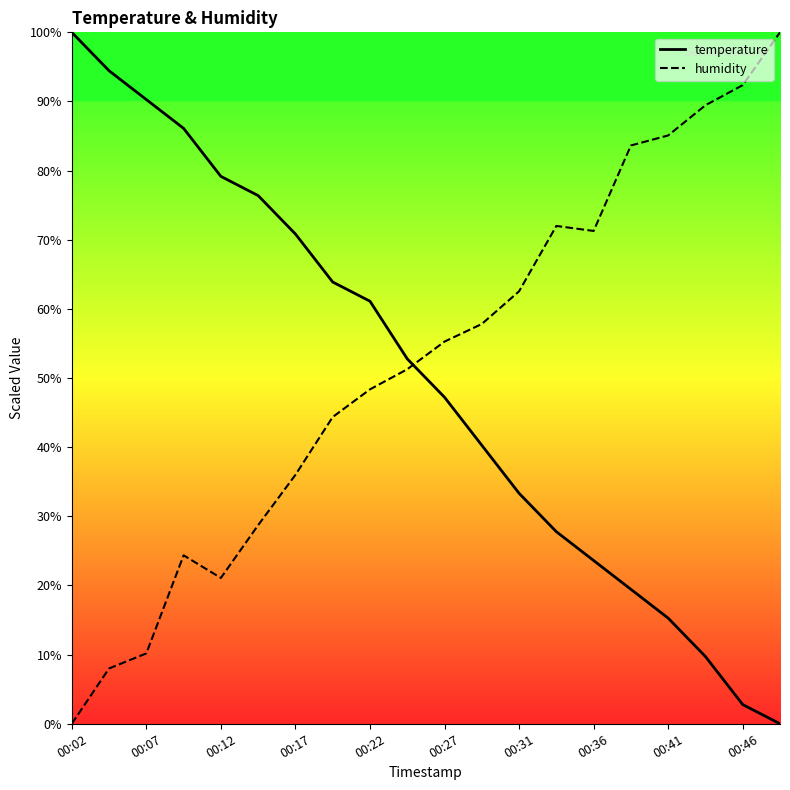

What is the highest value of the temperature series?

100.0